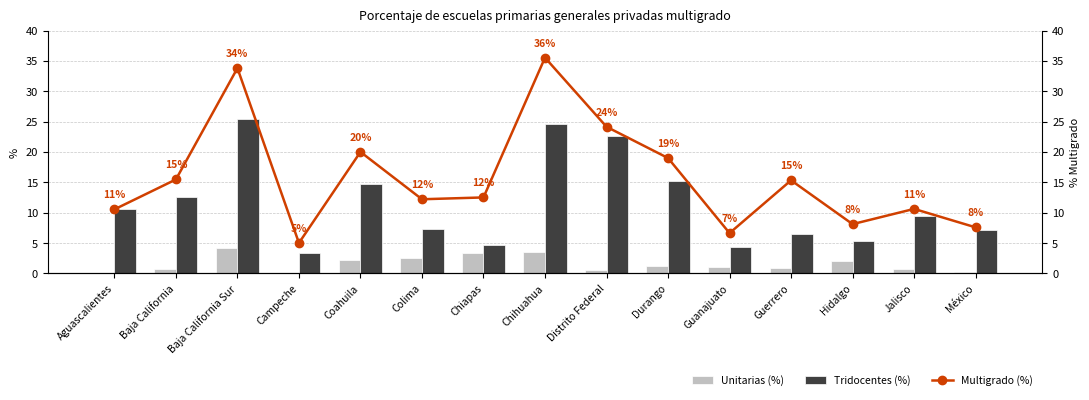

What is the label of the 8th bar from the right?

Chihuahua